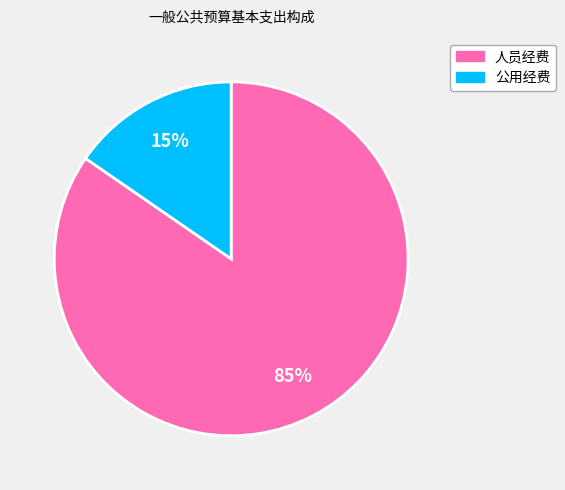

To the nearest percent, what portion does 人员经费 represent?

85%